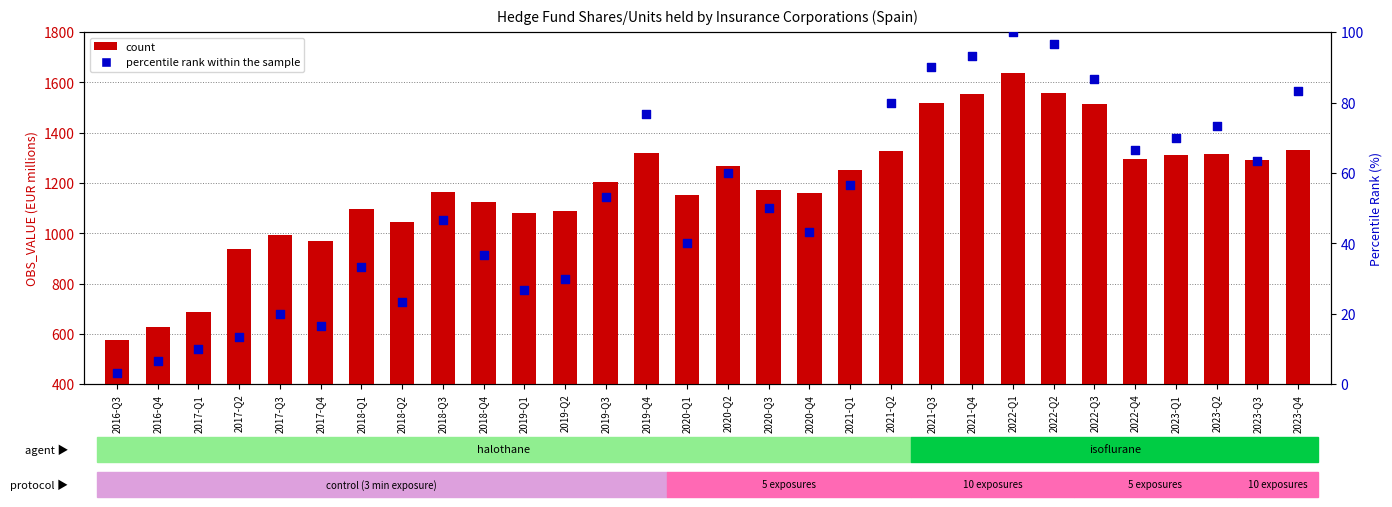

At how many categories does at least one series exceed 812?

27